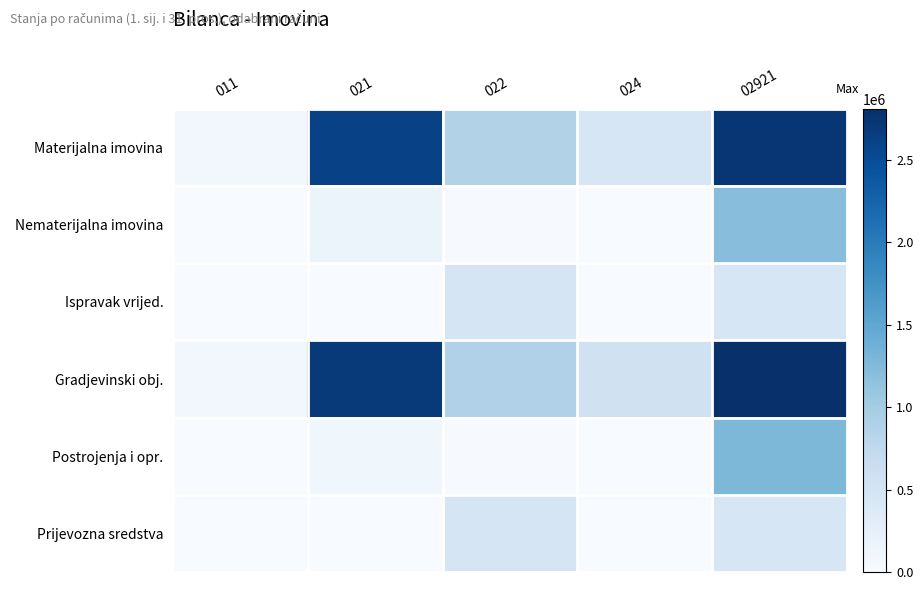

Which series has the largest total across all categories?

Gradjevinski obj.